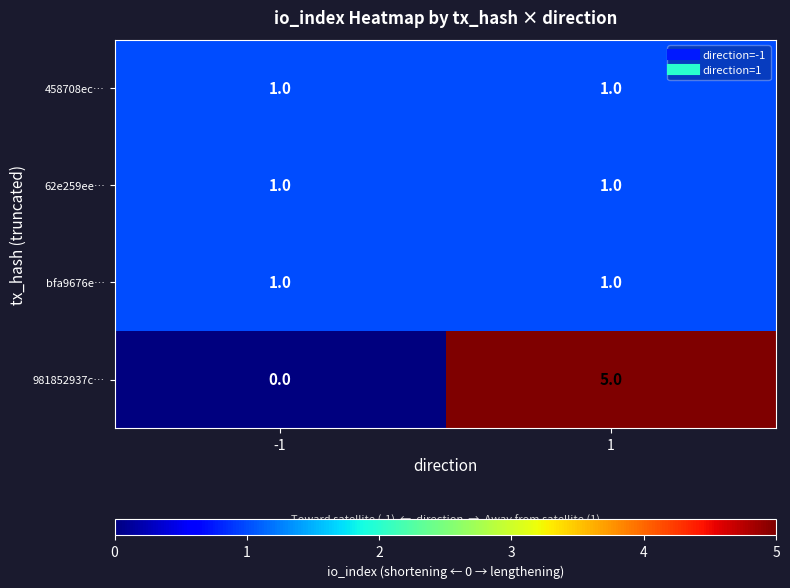

What is the greatest value displayed?

5